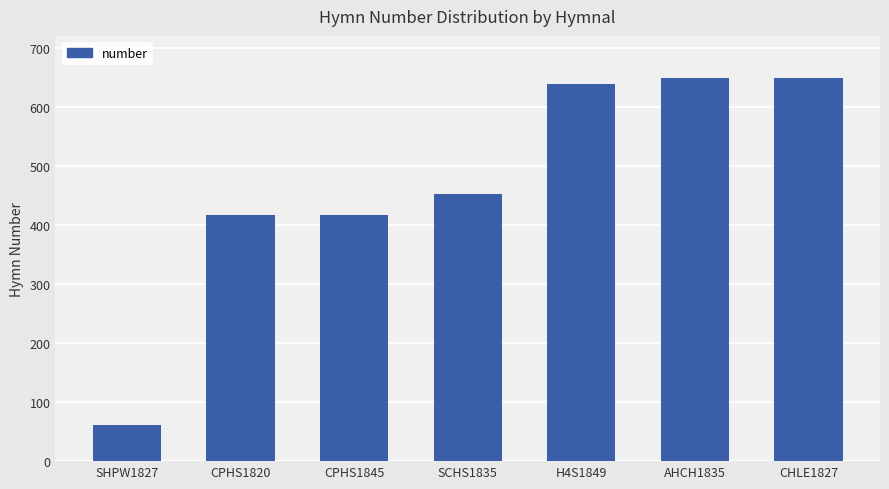

What is the label of the 1st bar from the right?

CHLE1827